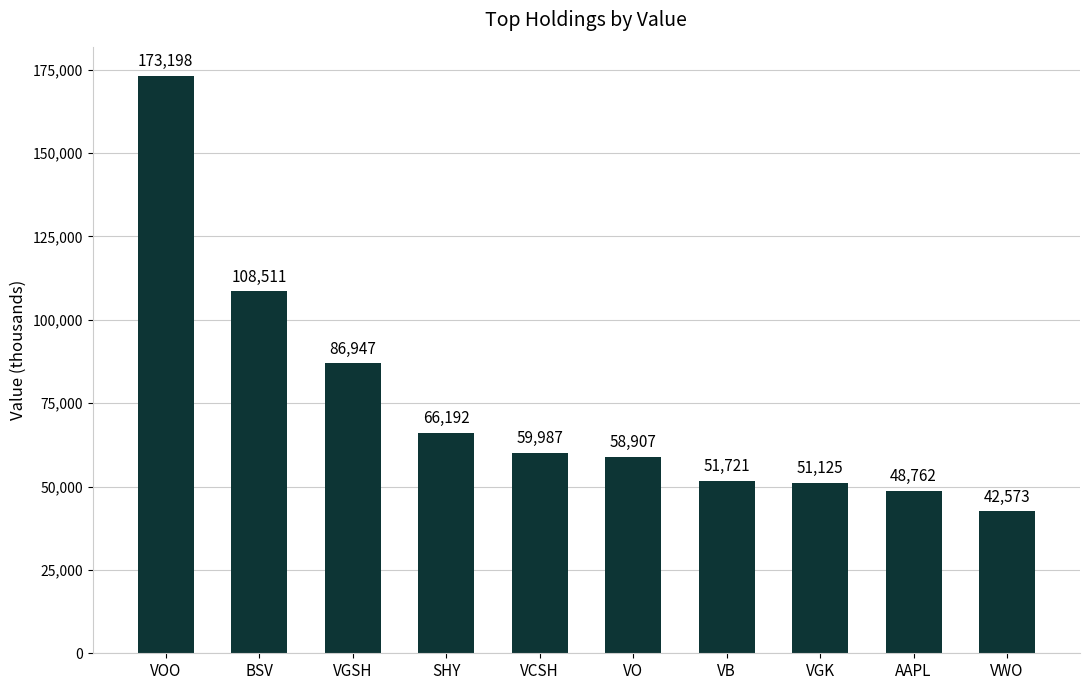

Is it true that the value at VO is 84863?

False